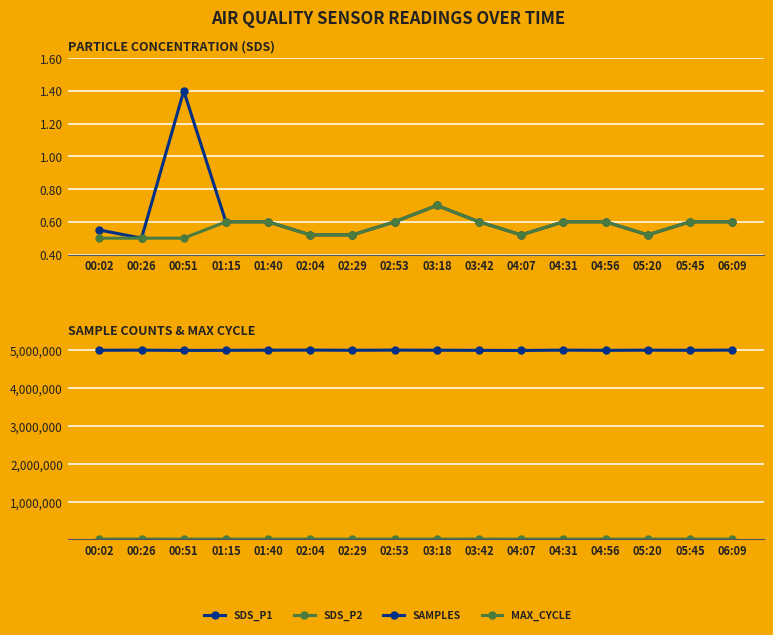

What is the difference between the second highest and minimum values in the Max_cycle series?

402.0